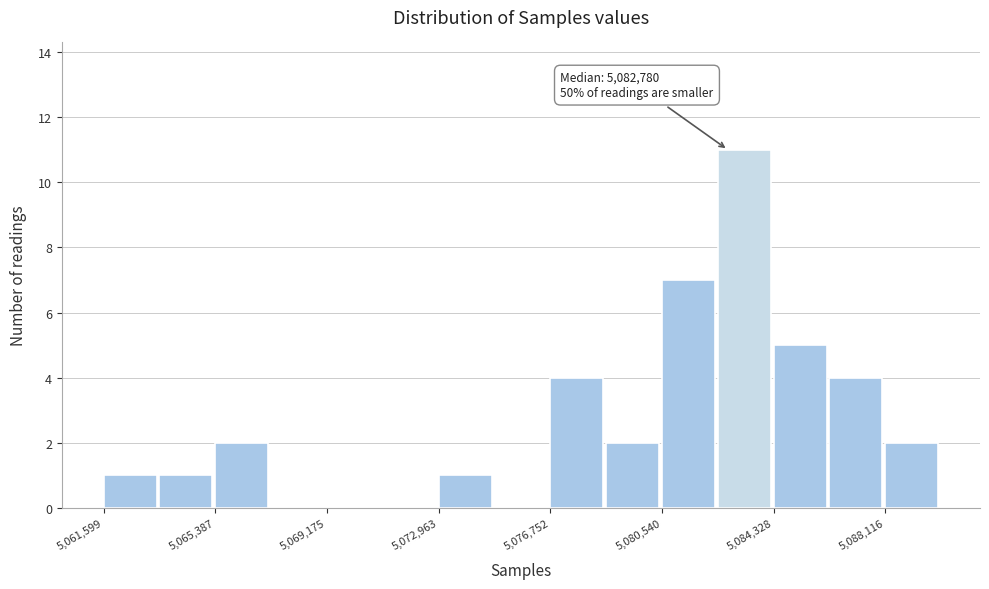

Around what value on the x-axis is the tallest bar? Give the approximate position of its centre, as read against the axis.

5083500